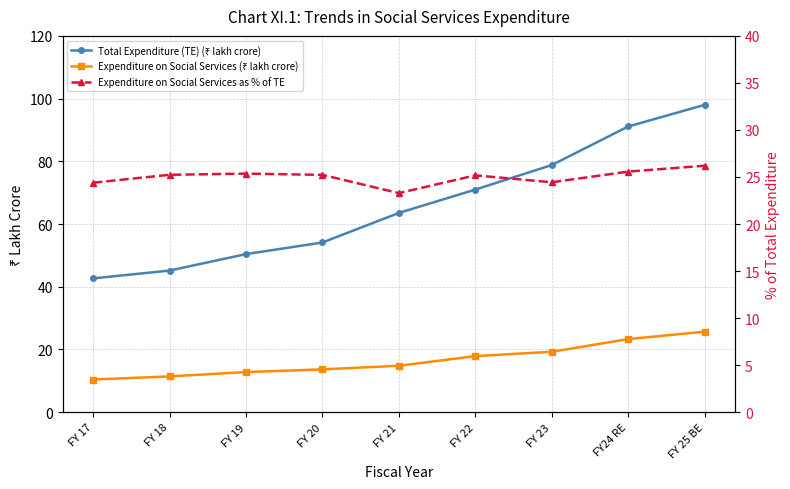

Where is the first local minimum for Expenditure on Social Services as % of TE?

FY 21